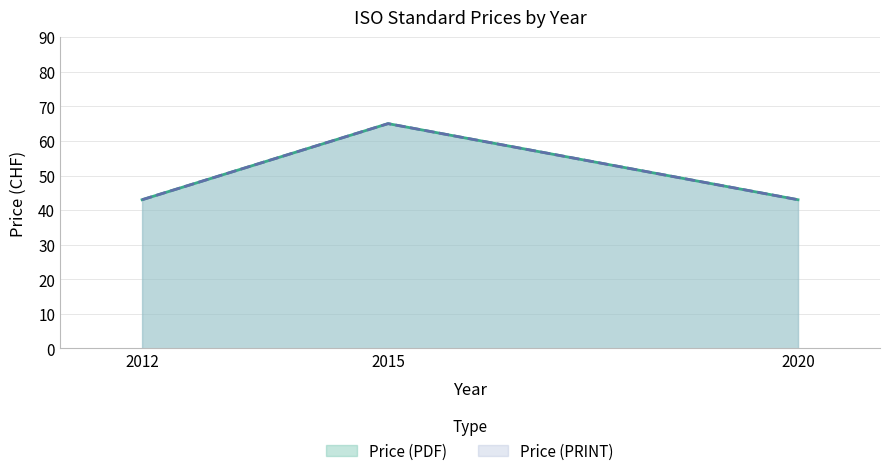

Which series has the widest spread of values?

Price (PDF)